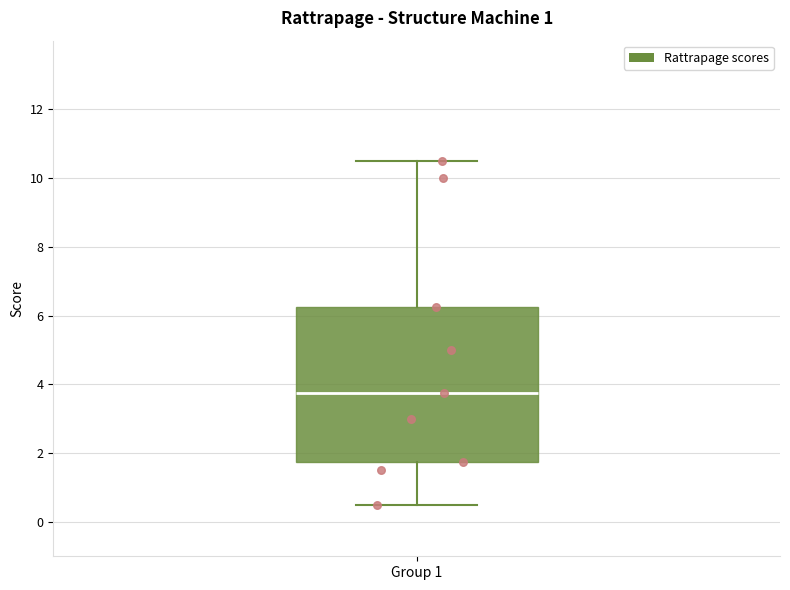

Transcribe this box plot: give where the median line is, the range the box spans, and where the two whiskers end, as read against the y-axis. The values are not printed on the chart, so give them approximately, as read against the axis.

median 3.8, box 1.8 to 6.2, whiskers 0.6 to 10.6